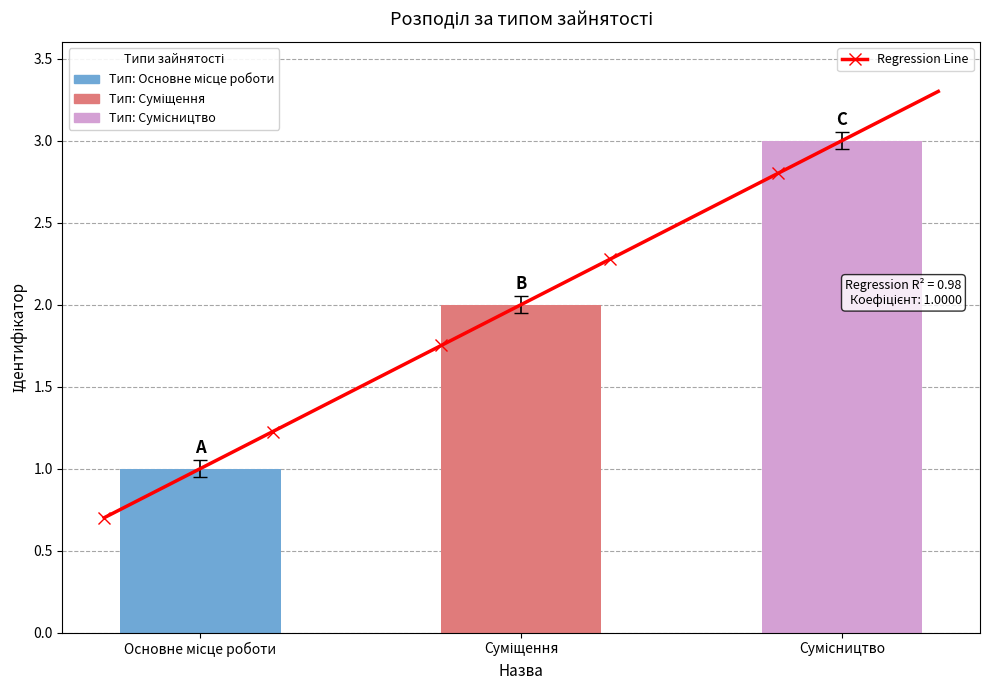

At which label does the data first exceed 1?

Суміщення